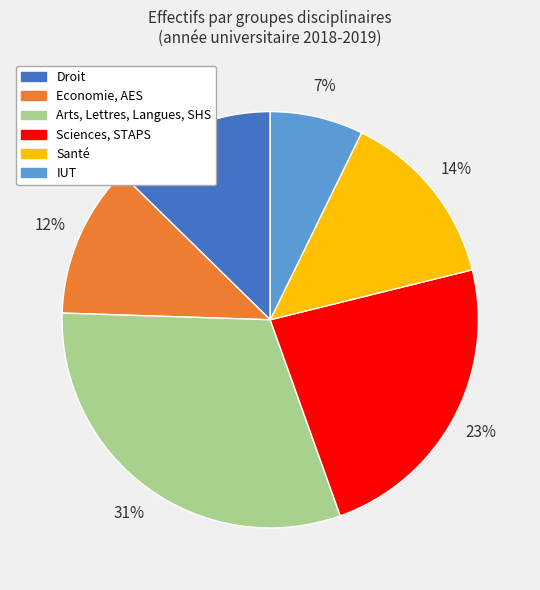

To the nearest percent, what is the difference between the IUT and Economie, AES slice percentages?

5%